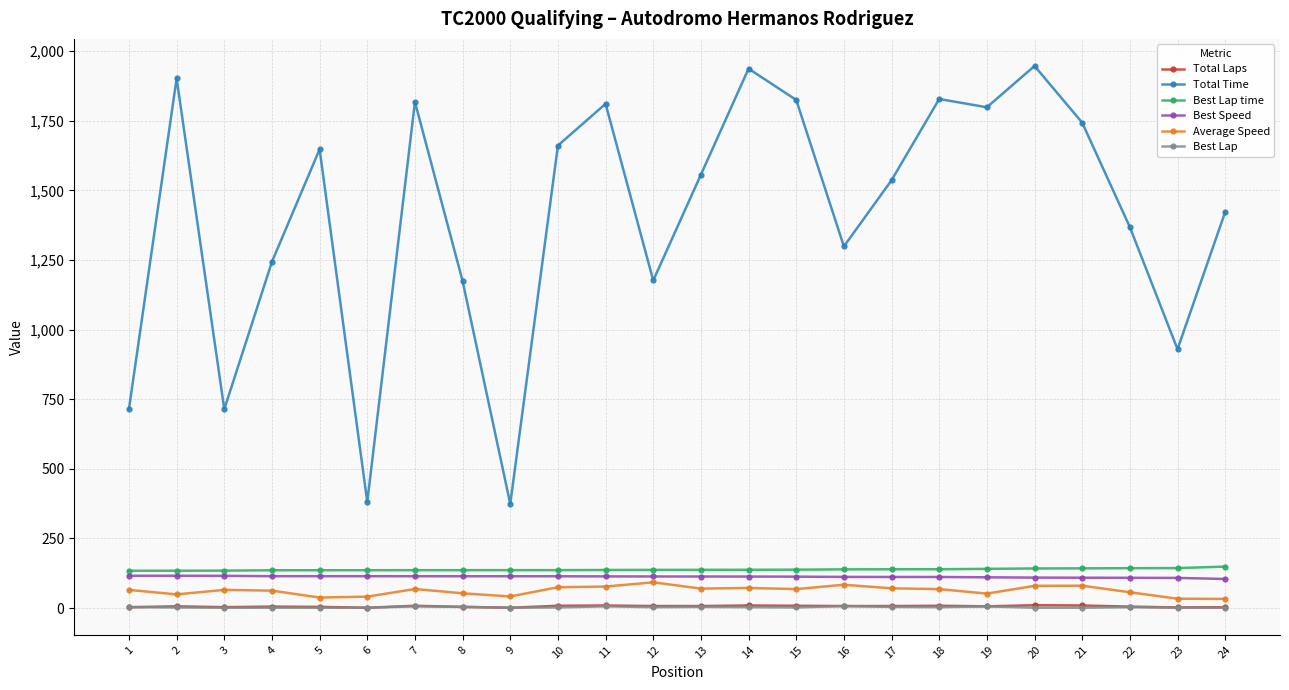

What value does the Best Lap time series have at 9?

135.9